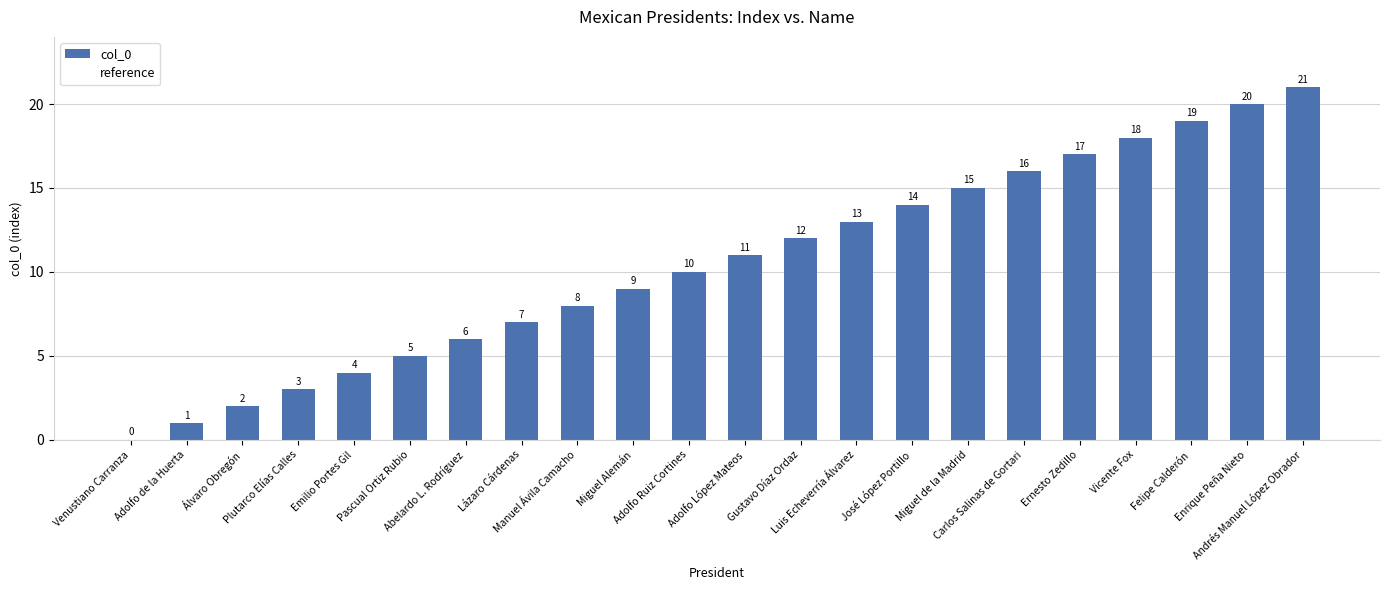

What is the maximum value shown in the chart?

21